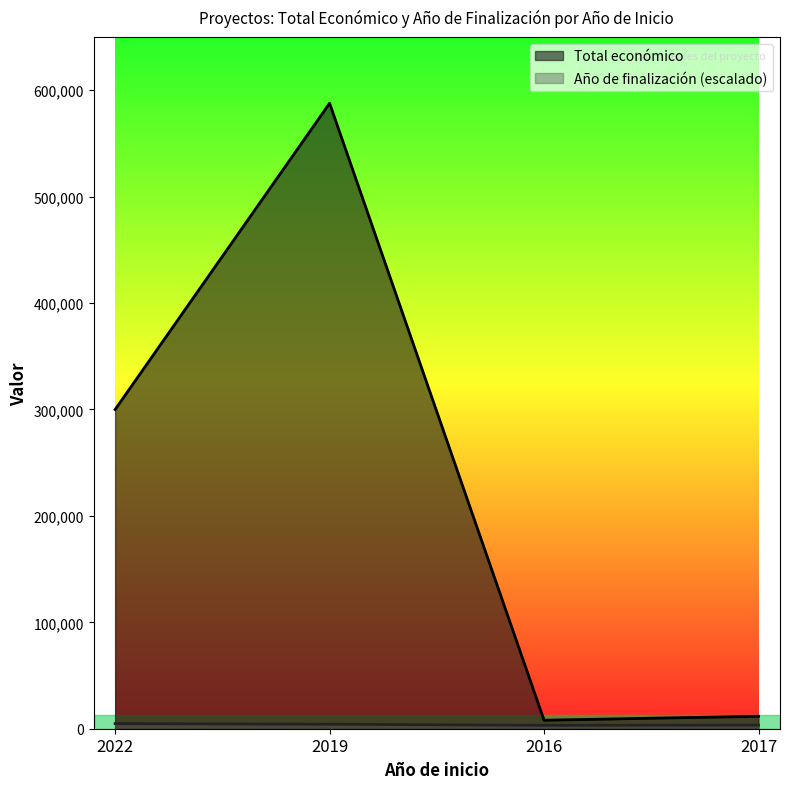

How many interior local peaks does the Total económico series have?

1